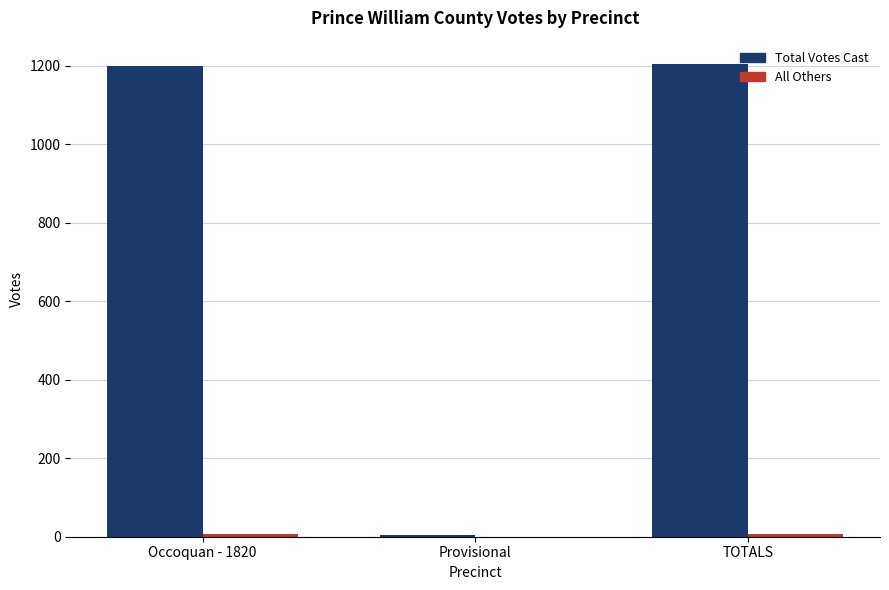

How many groups of bars are there?

3